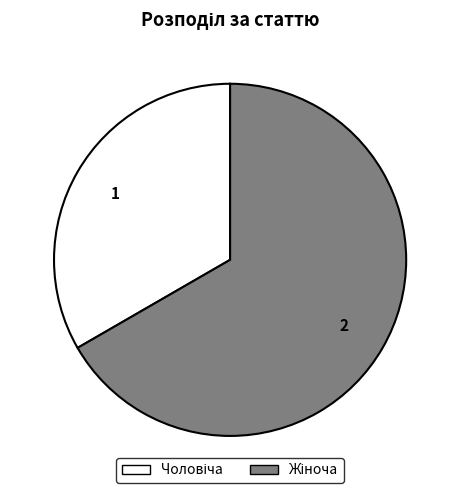

Is there any slice that represents more than half of the pie?

Yes